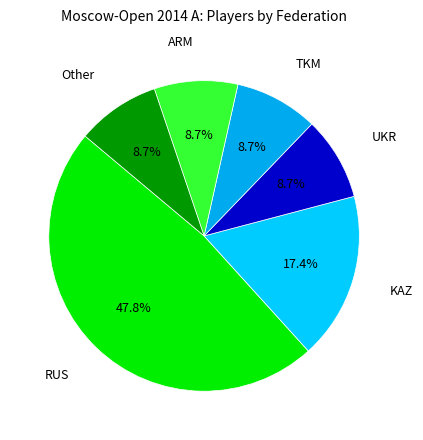

Does TKM account for over 50% of the chart?

No